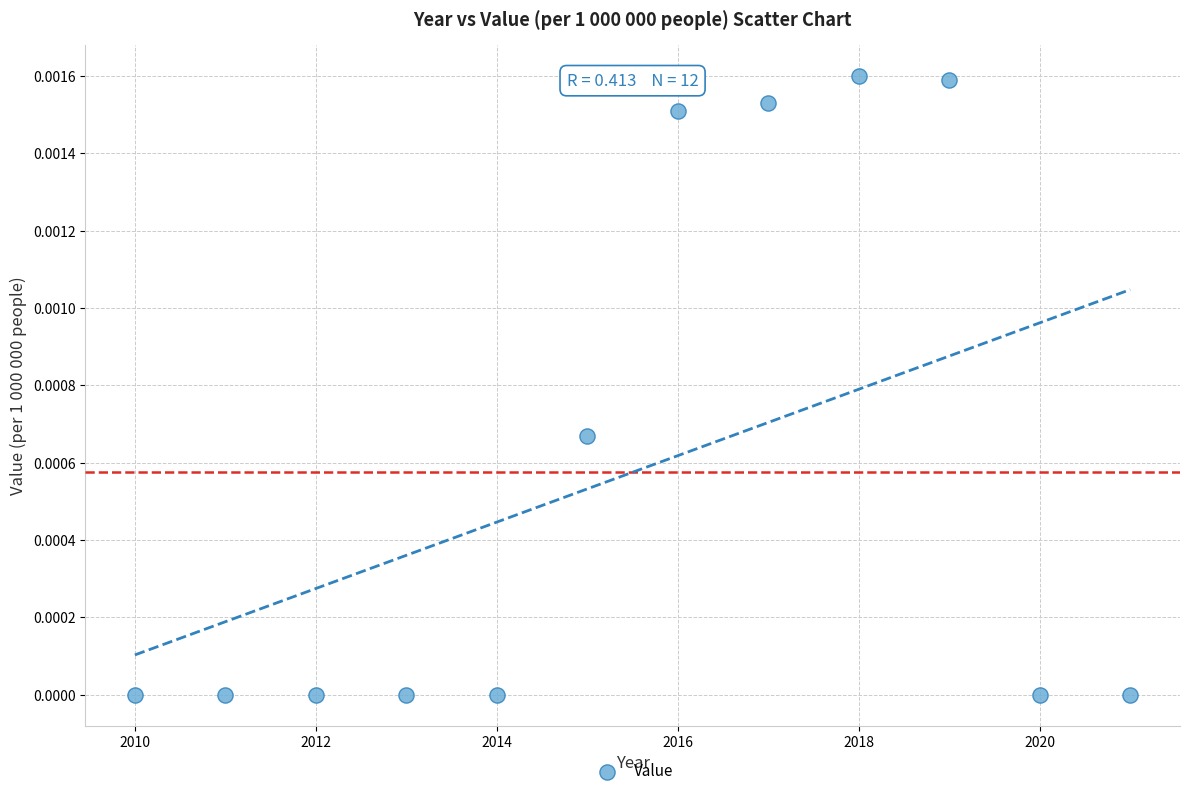

What is the range of X values (max minus min)?

11.0